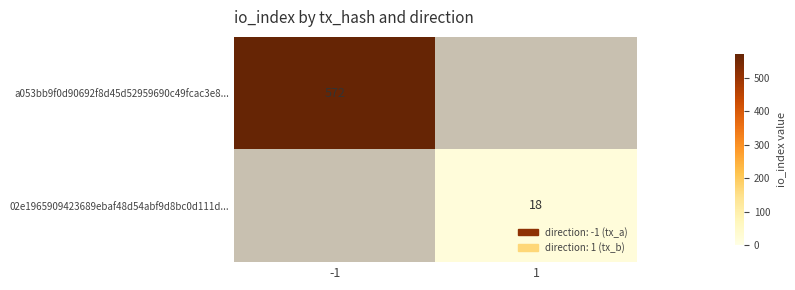

How many categories are shown in the chart?

2